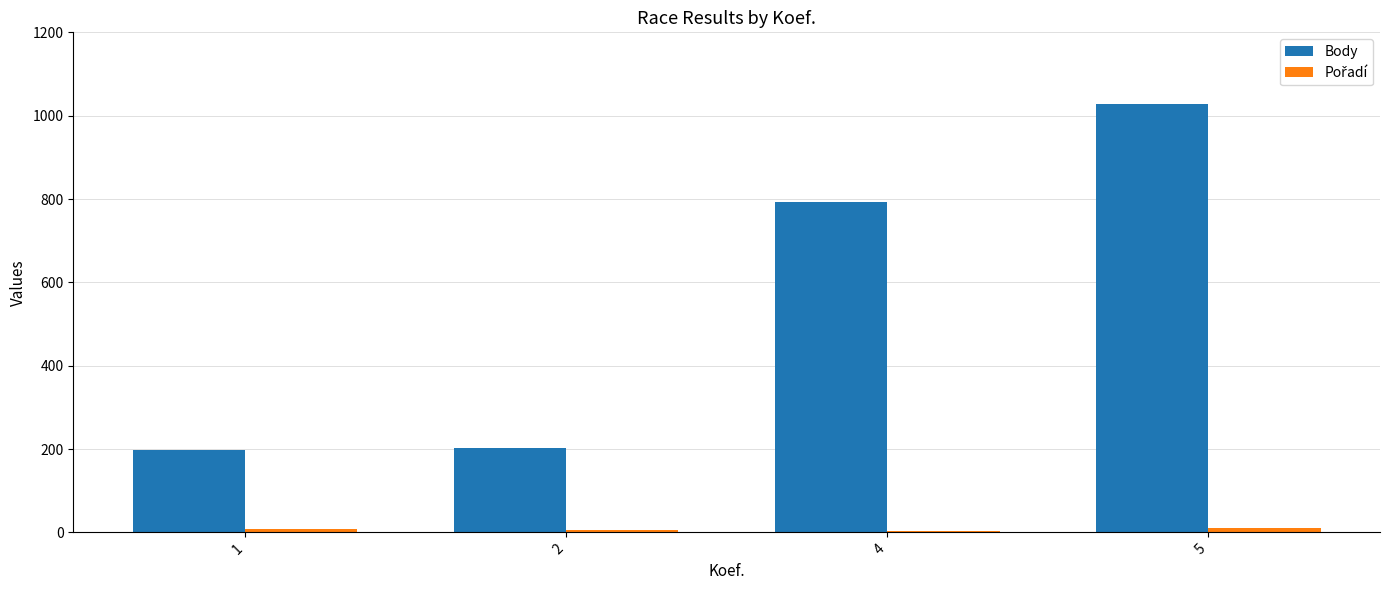

What is the highest value of the Body series?

1029